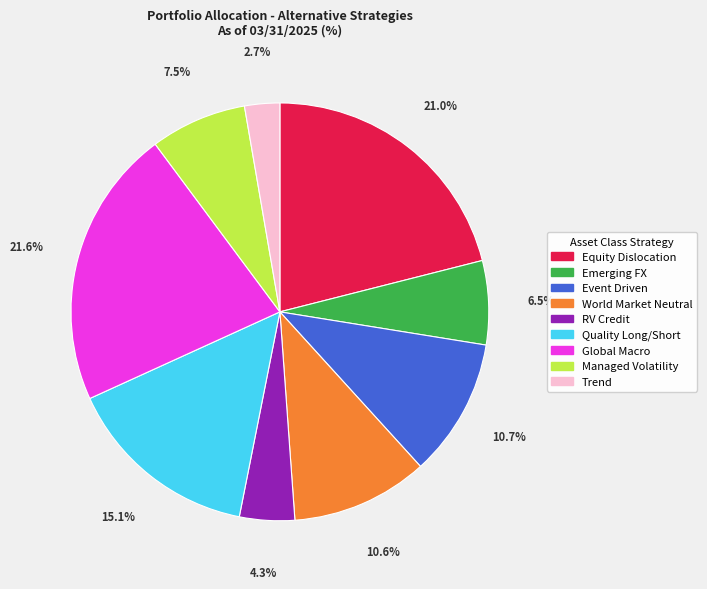

Does Event Driven account for over 50% of the chart?

No